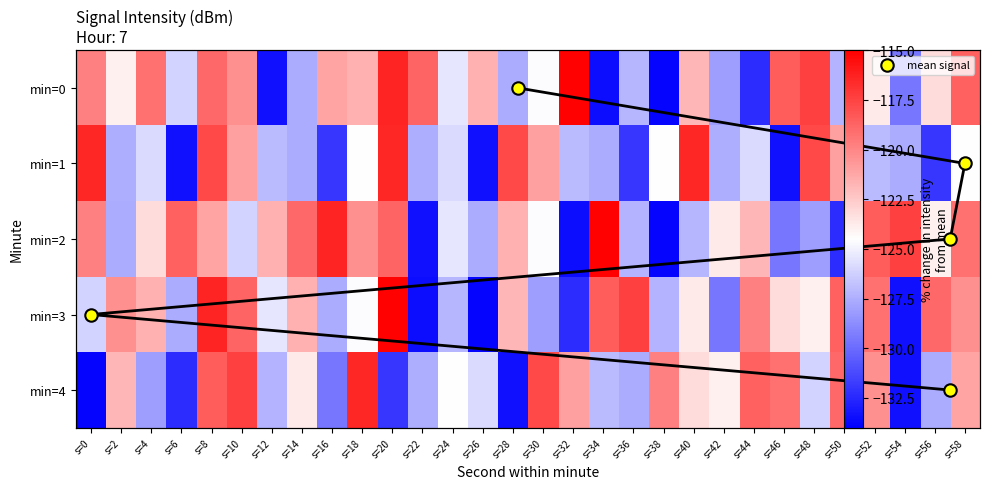

Where is 2 nearest to the value -124?

s=56